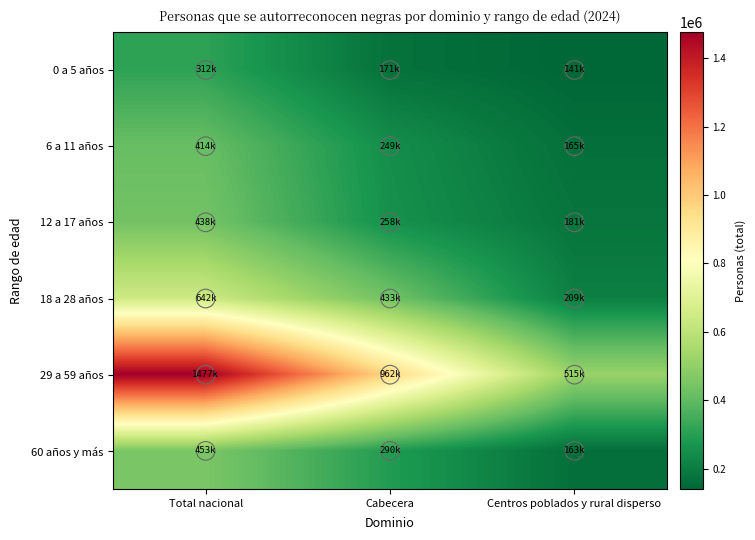

Rank the series by their maximum value, from lowest to highest.

0 a 5 años, 6 a 11 años, 12 a 17 años, 60 años y más, 18 a 28 años, 29 a 59 años